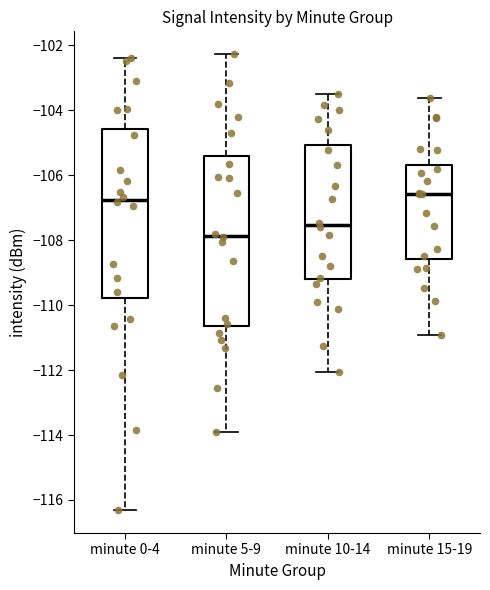

Where is the upper edge of the box for minute 5-9 on the y-axis? The values are not printed on the chart, so give them approximately, as read against the axis.

-105.4